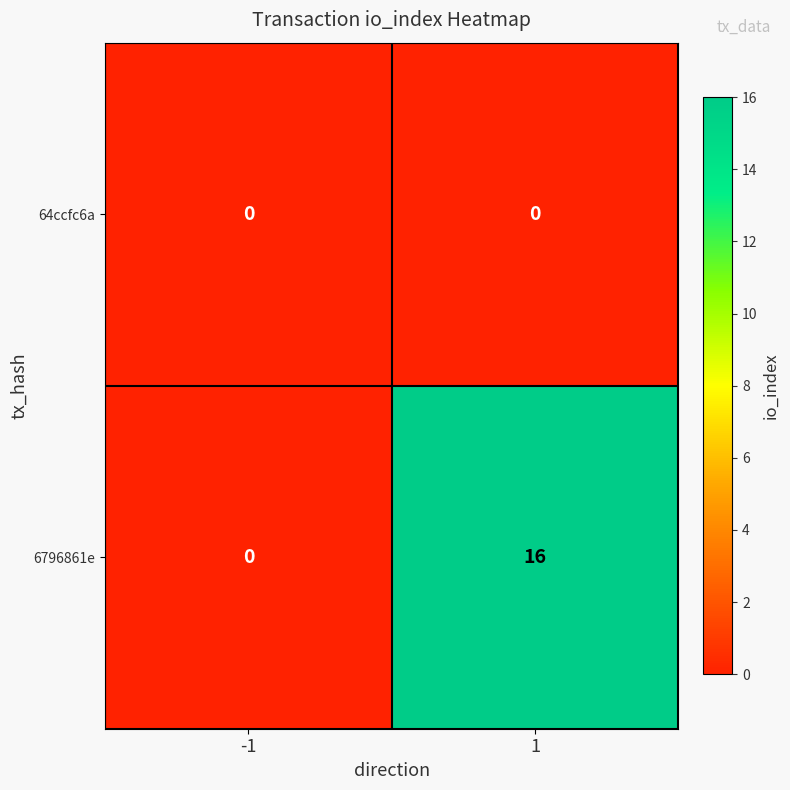

List the series in order of their overall mean, lowest first.

64ccfc6a, 6796861e